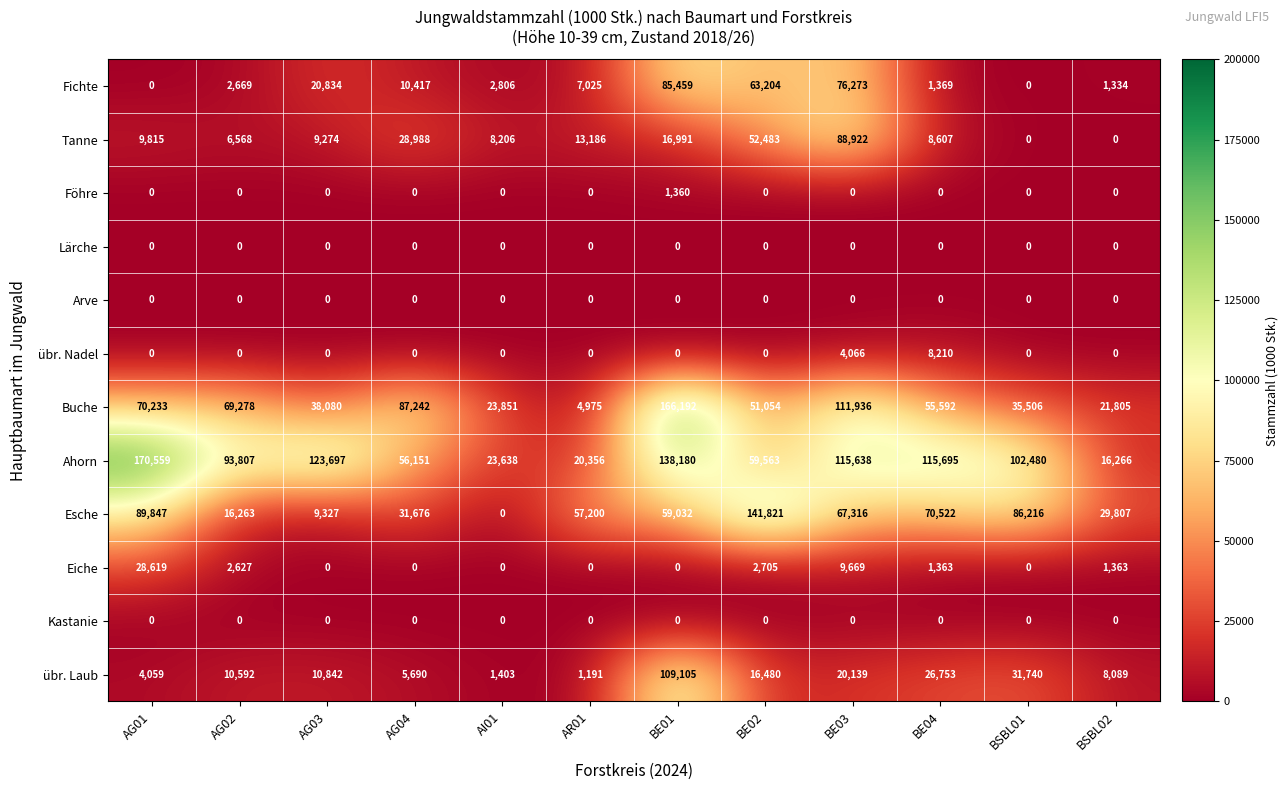

How many series are shown in this chart?

12